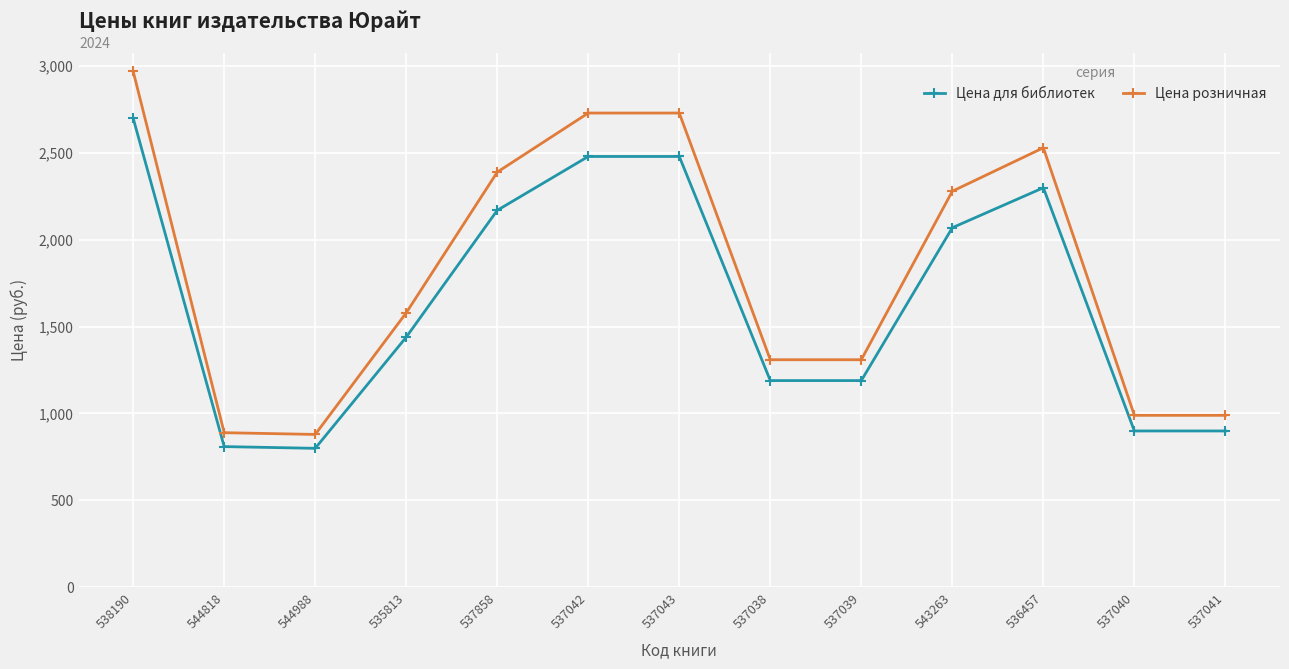

Which series has the largest total across all categories?

Цена розничная